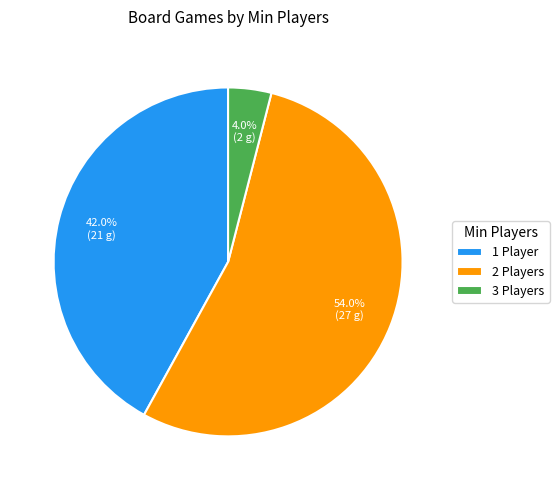

To the nearest percent, what is the average slice percentage?

33%